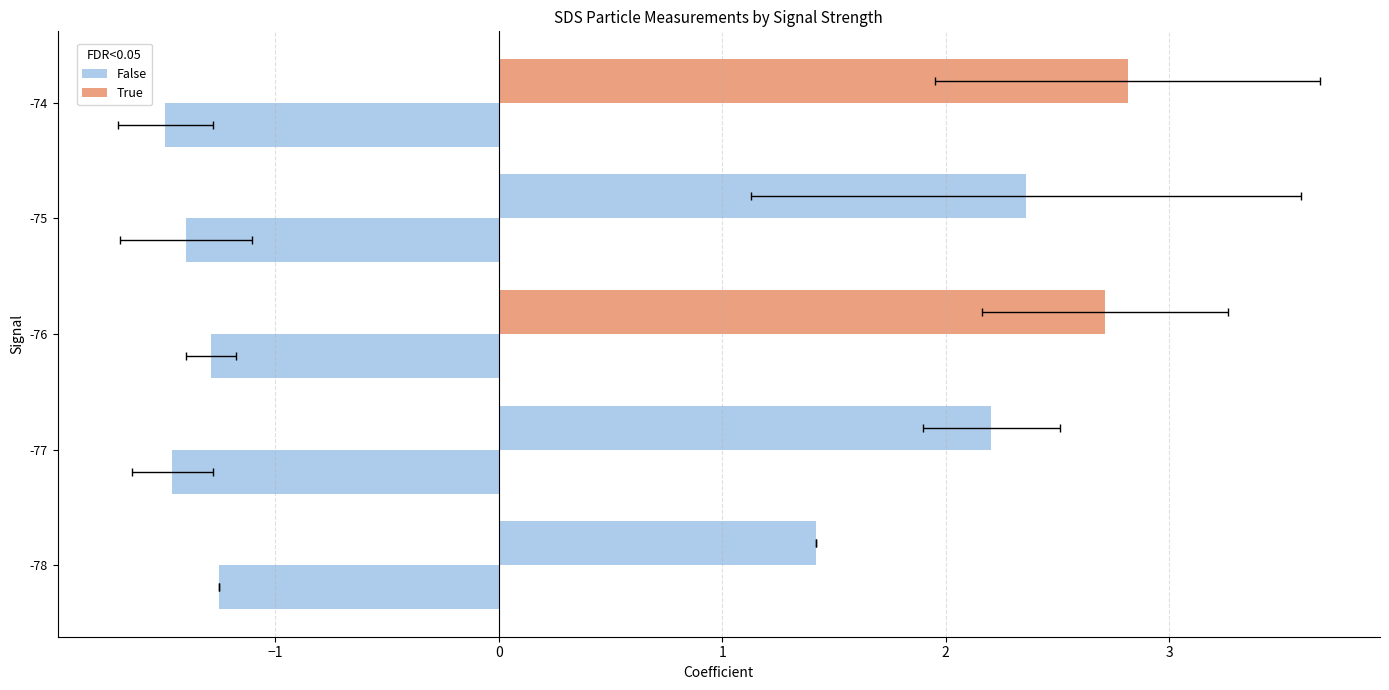

Does the chart contain stacked bars?

No